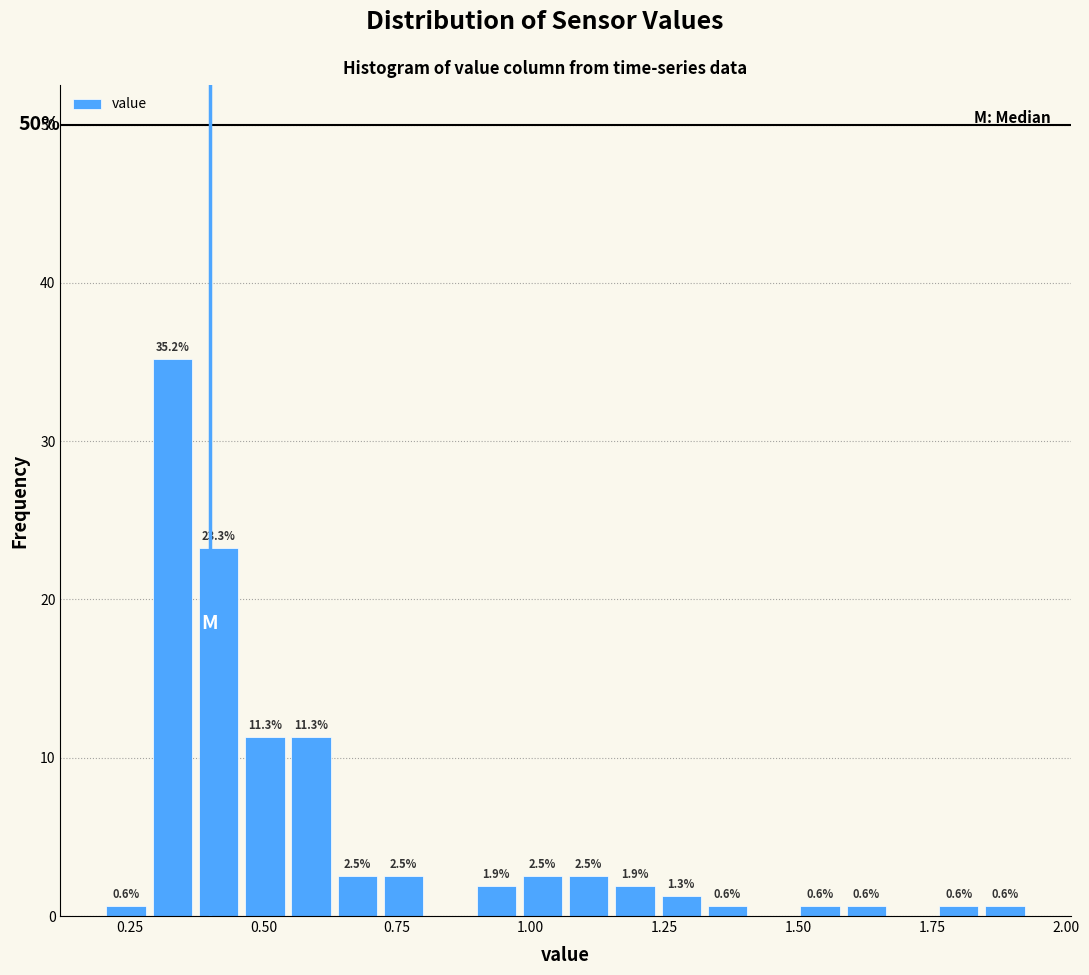

Around what value on the x-axis is the tallest bar? Give the approximate position of its centre, as read against the axis.

0.35